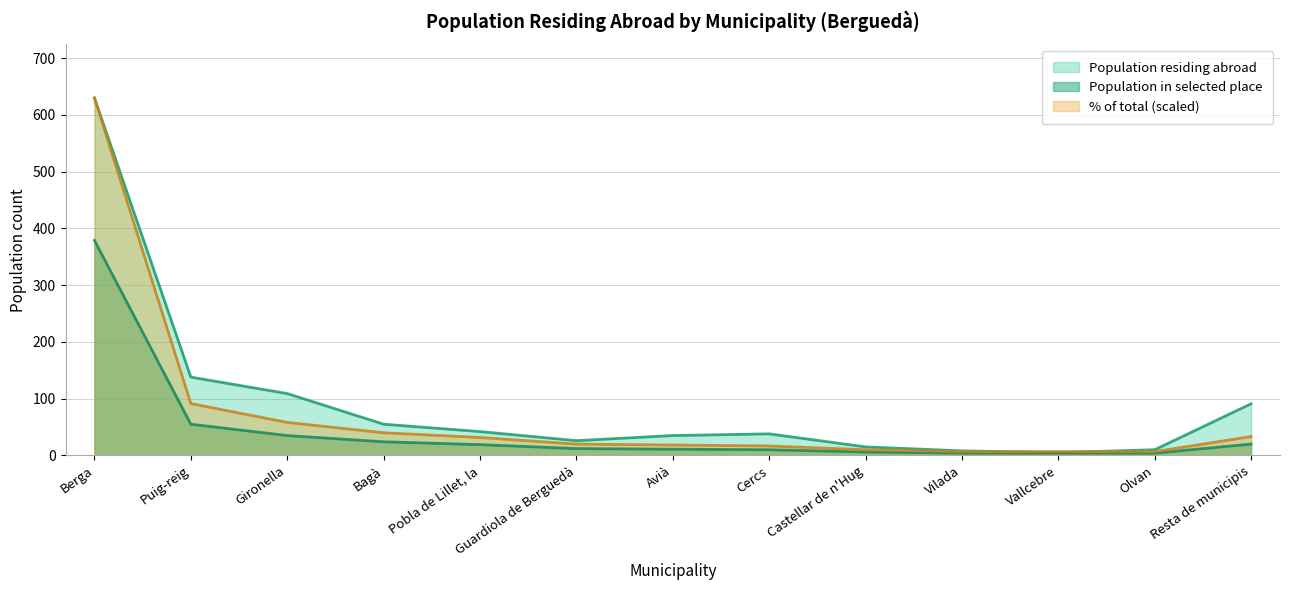

What is the greatest value displayed?

630.0